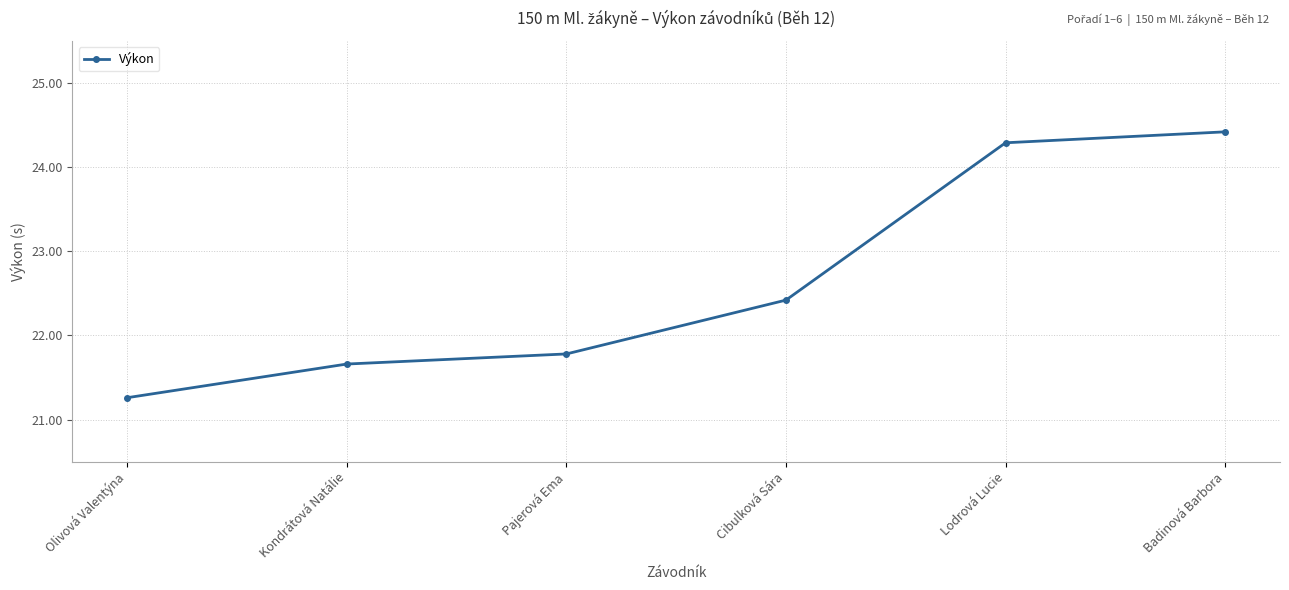

Rank the categories by value from lowest to highest.

Olivová Valentýna, Kondrátová Natálie, Pajerová Ema, Cibulková Sára, Lodrová Lucie, Badinová Barbora